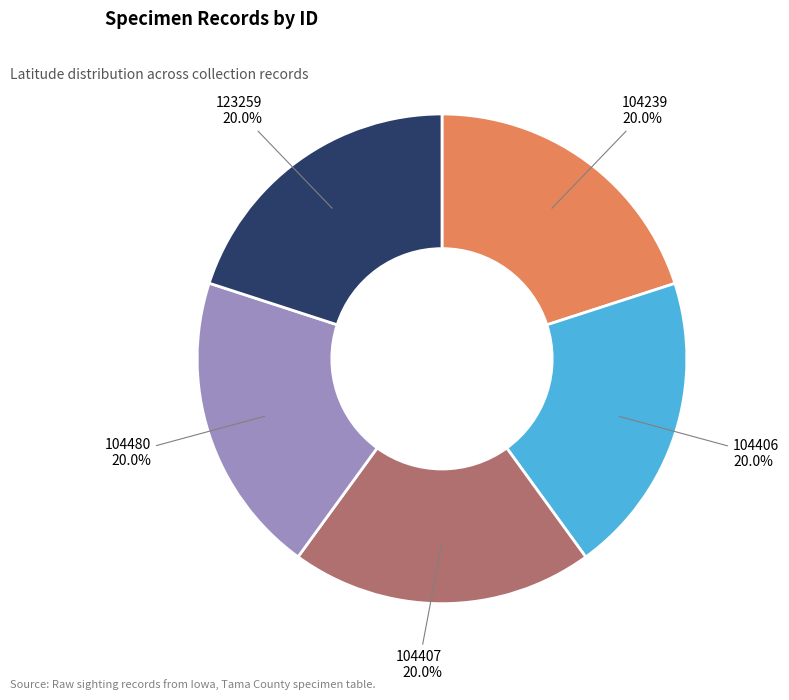

Approximately how many times larger is the value at 104407 compared to 104406?

1.0